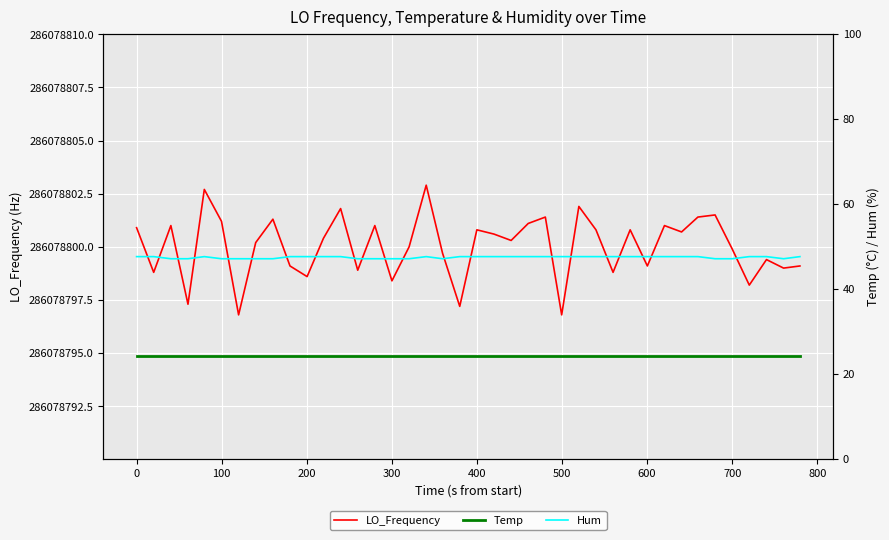

List the series in order of their peak value, lowest first.

Temp, Hum, LO_Frequency